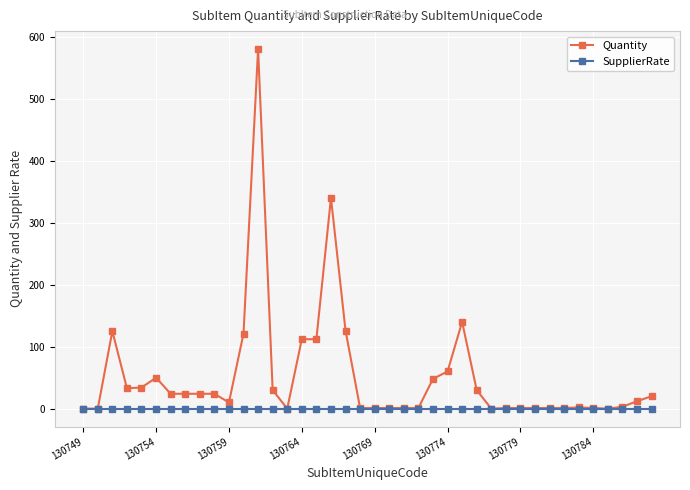

Rank the series by their maximum value, from lowest to highest.

SupplierRate, Quantity